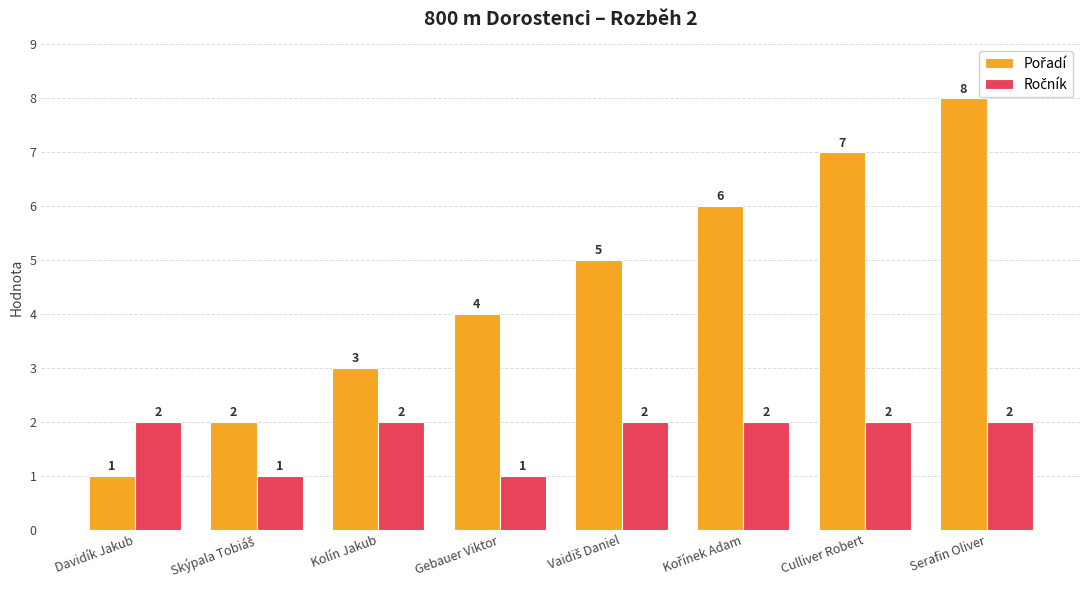

At which category is the sum across all series the highest?

Serafin Oliver